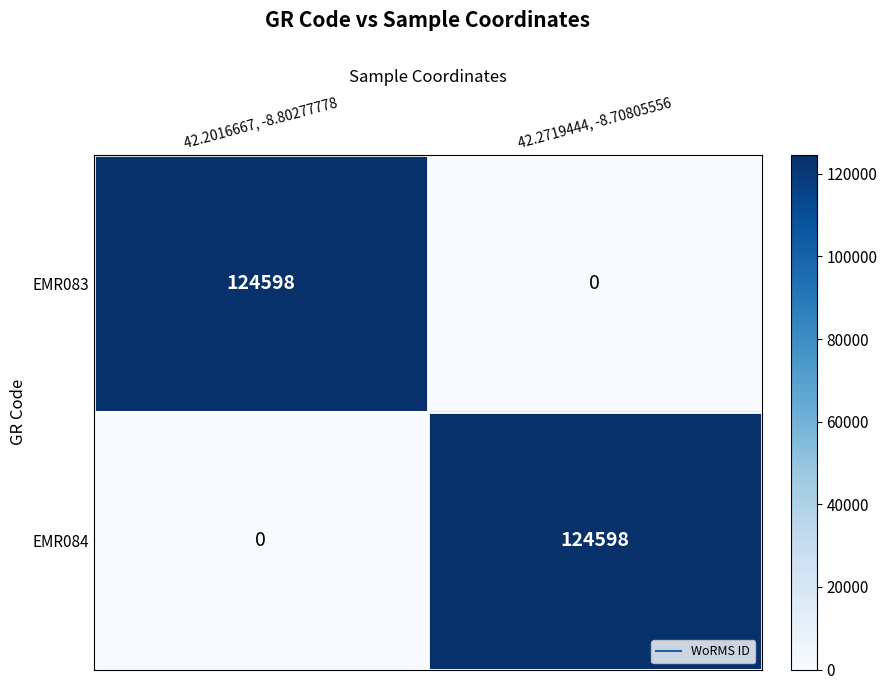

Reading right to left, list all the values displayed in this chart.

EMR083: 0	124598
EMR084: 124598	0